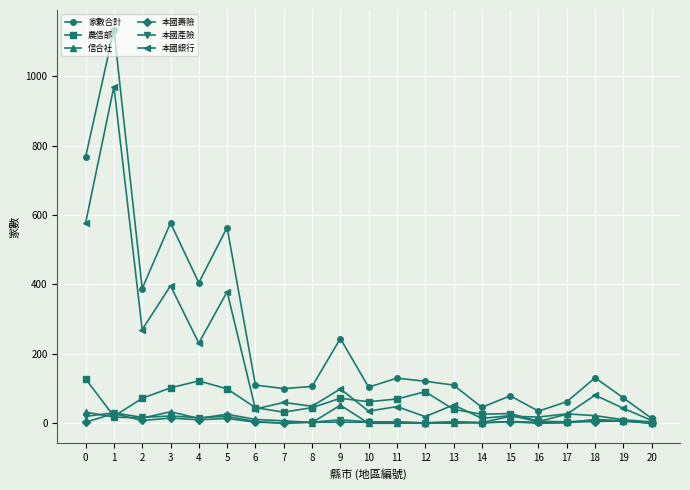

What is the greatest value displayed?

1134